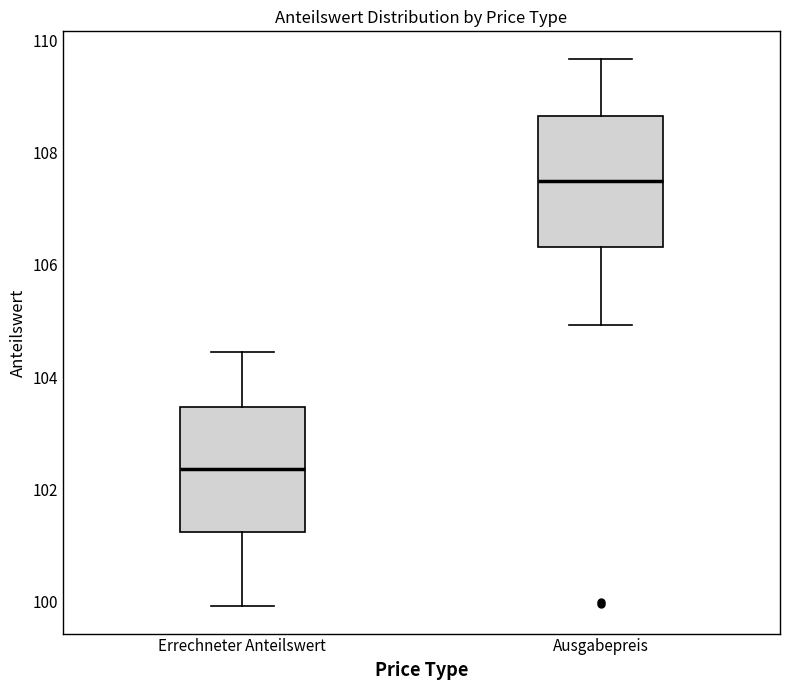

Reading left to right, transcribe this box plot: for each box, give where its median line is, the range the box spans, and where its two whiskers end, as read against the y-axis. The values are not printed on the chart, so give them approximately, as read against the axis.

Errechneter Anteilswert: median 102.4, box 101.2 to 103.4, whiskers 100.0 to 104.4
Ausgabepreis: median 107.4, box 106.4 to 108.6, whiskers 105.0 to 109.6